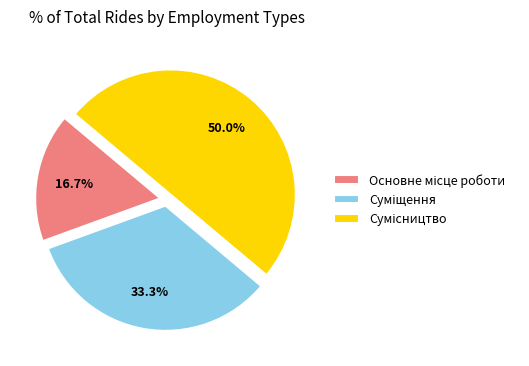

Which category has the biggest portion of the pie?

Сумісництво